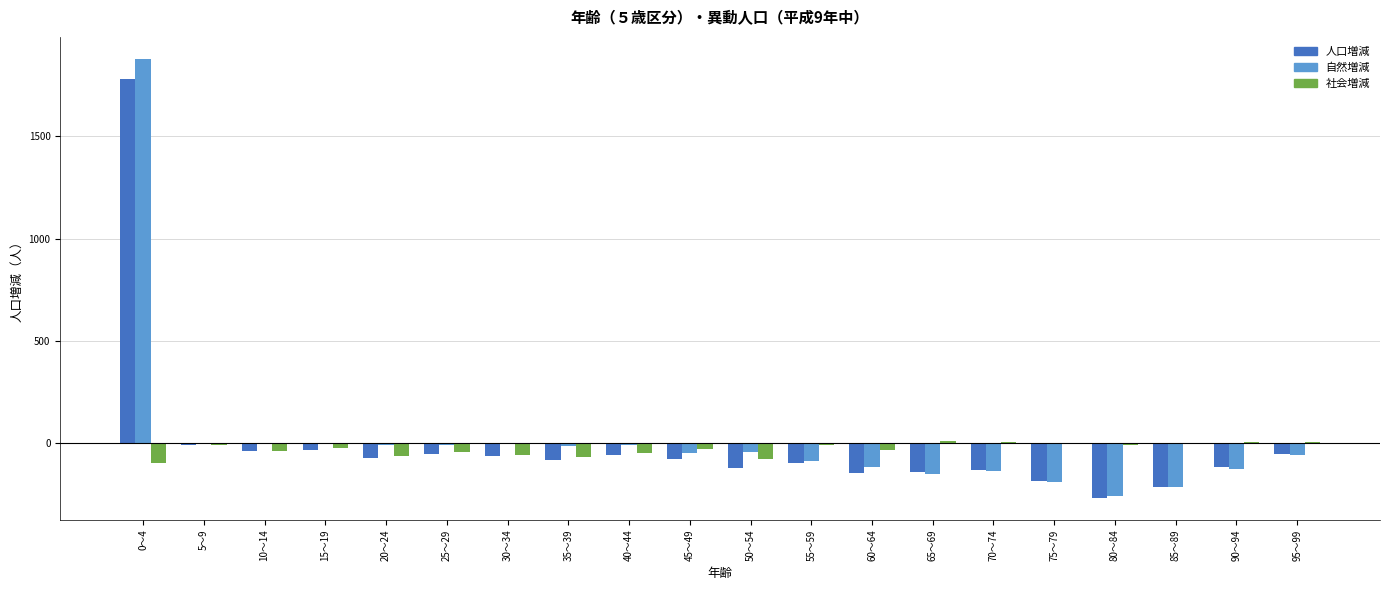

At which category is the sum across all series the highest?

0～4